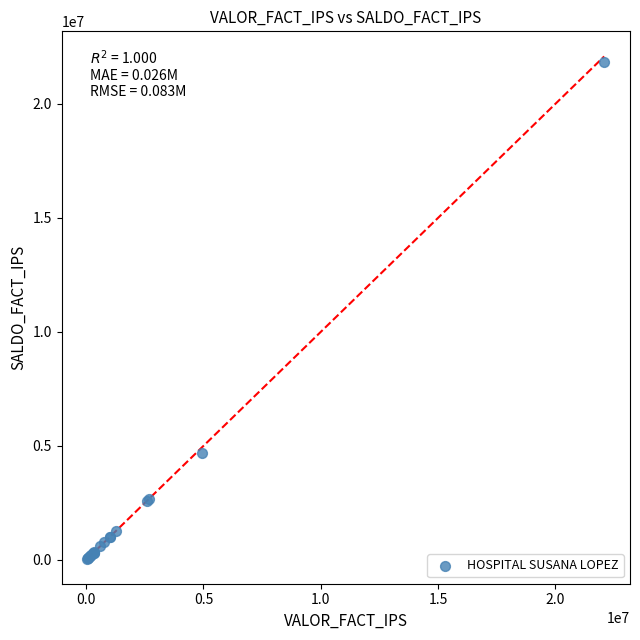

What Y value in the scatter plot is closest to 10940740?

4674720